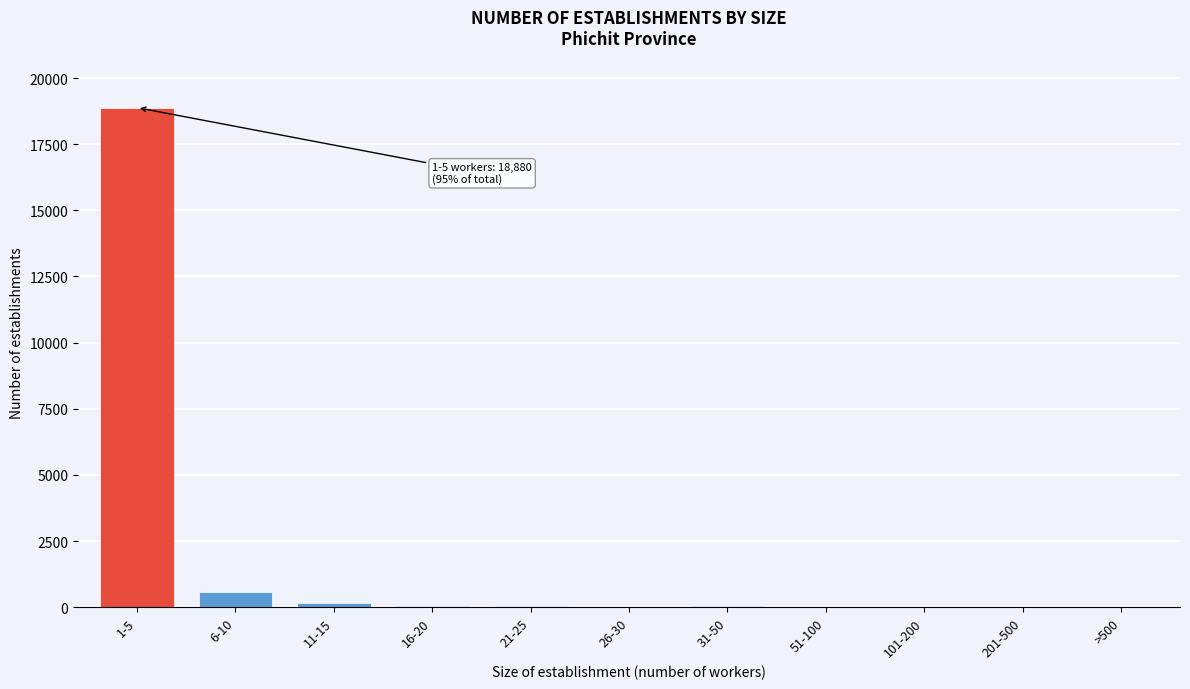

At which label is the value closest to 9440?

6-10